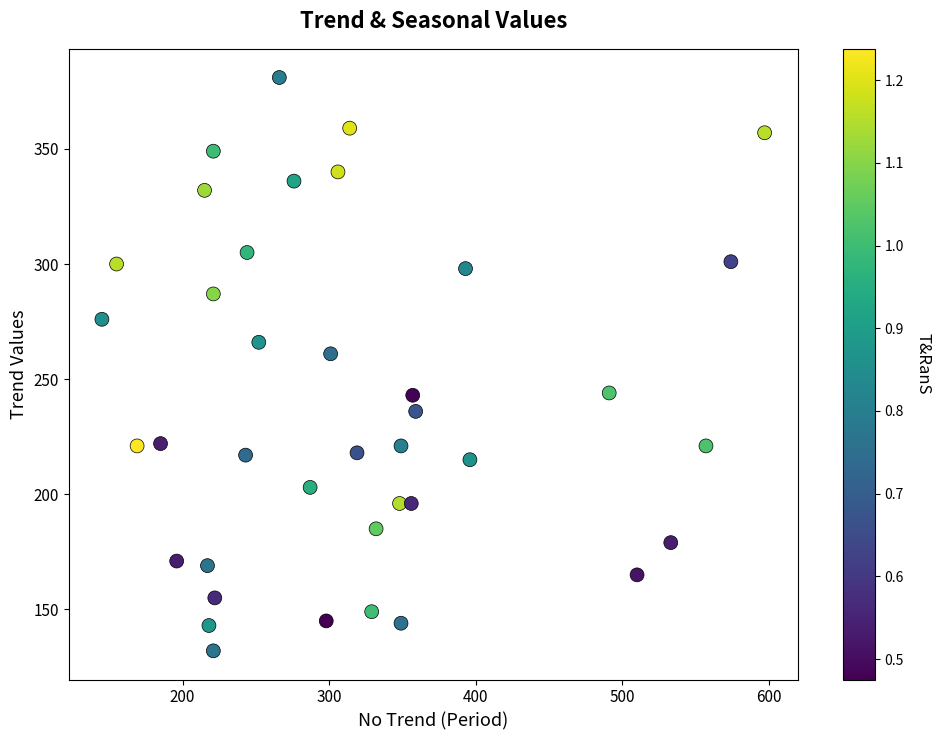

What Y value in the scatter plot is closest to 256?

261